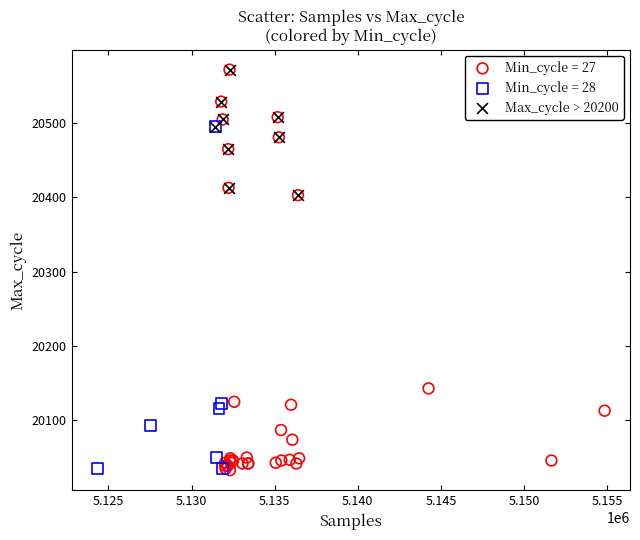

Which series has the widest spread of Y values?

Min_cycle = 27